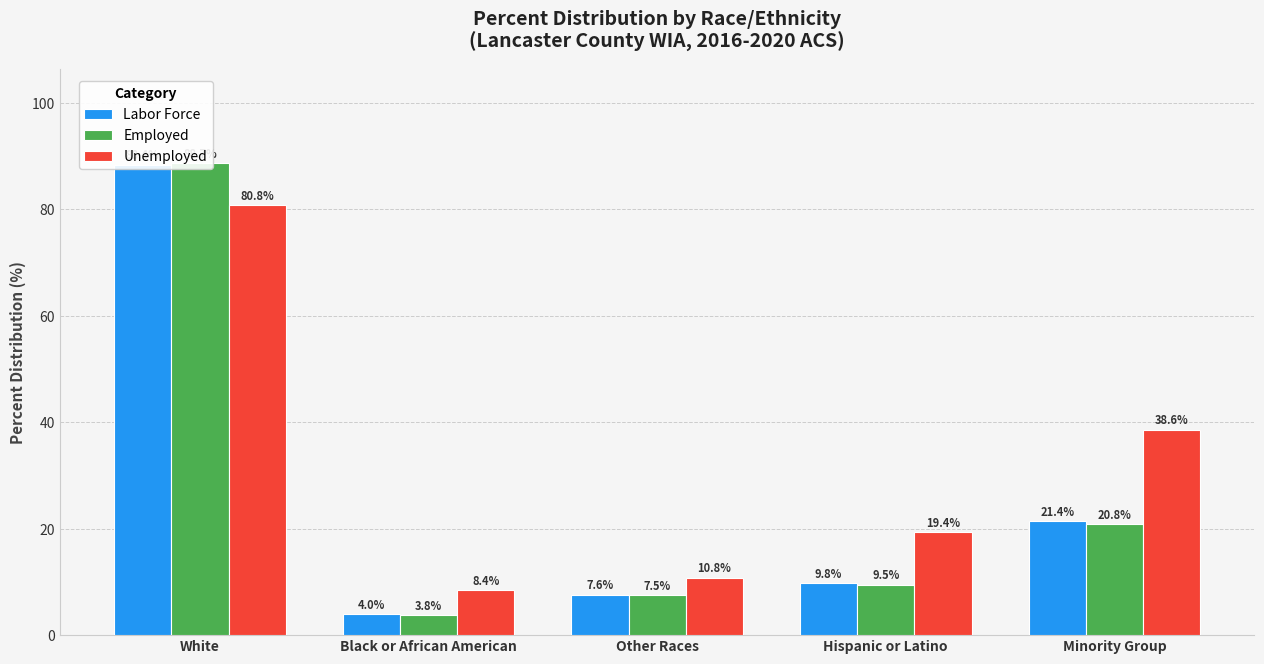

What is the minimum value shown in the chart?

3.8